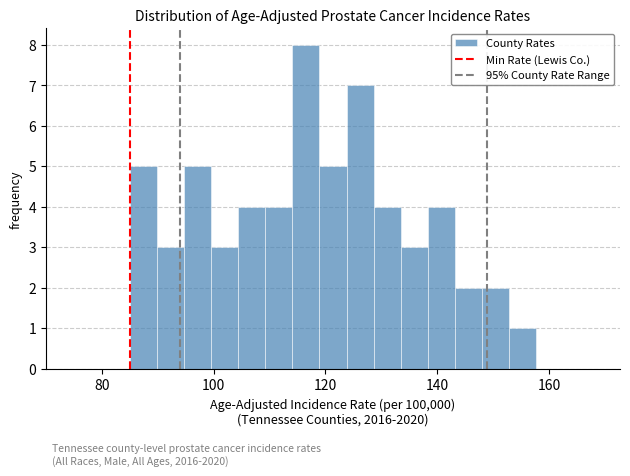

Around what value on the x-axis is the tallest bar? Give the approximate position of its centre, as read against the axis.

116